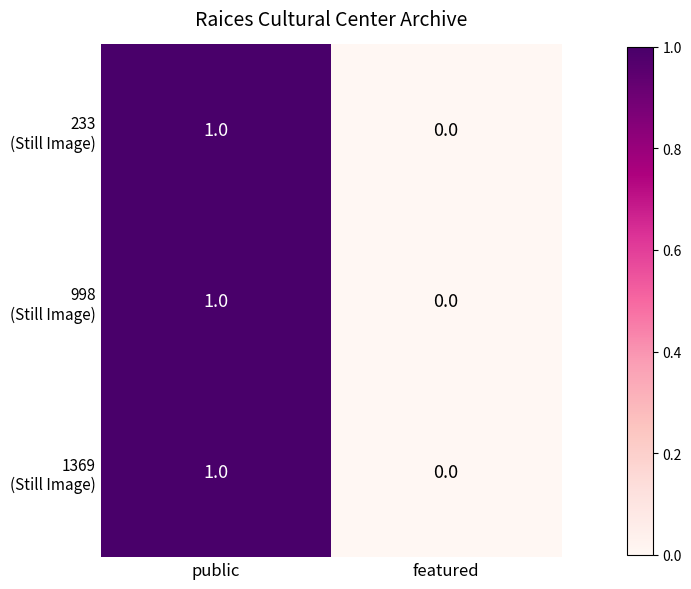

What is the total value across all series at public?

3